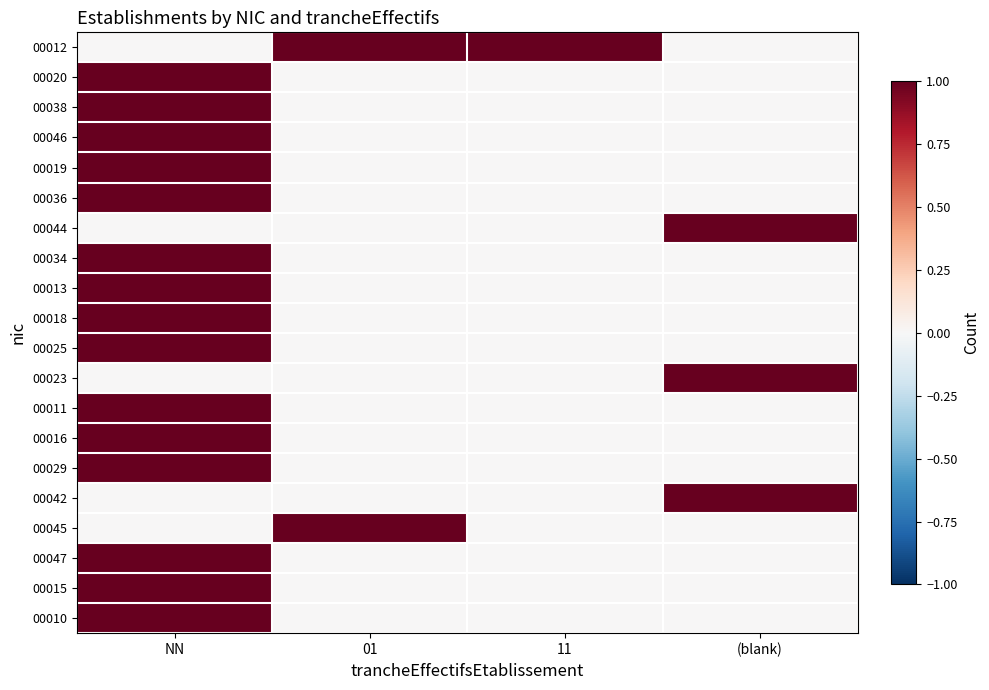

Which series has the largest total across all categories?

00012